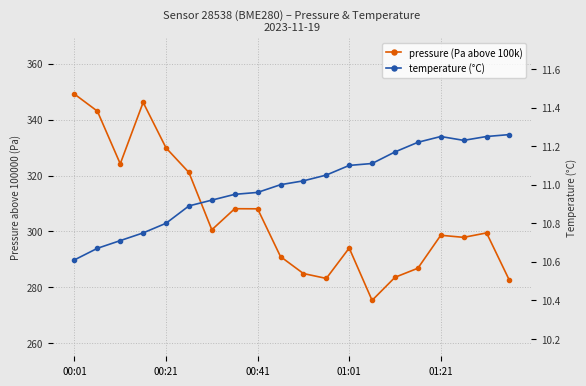

True or false: temperature has a value of 4.8 at 01:21.

False